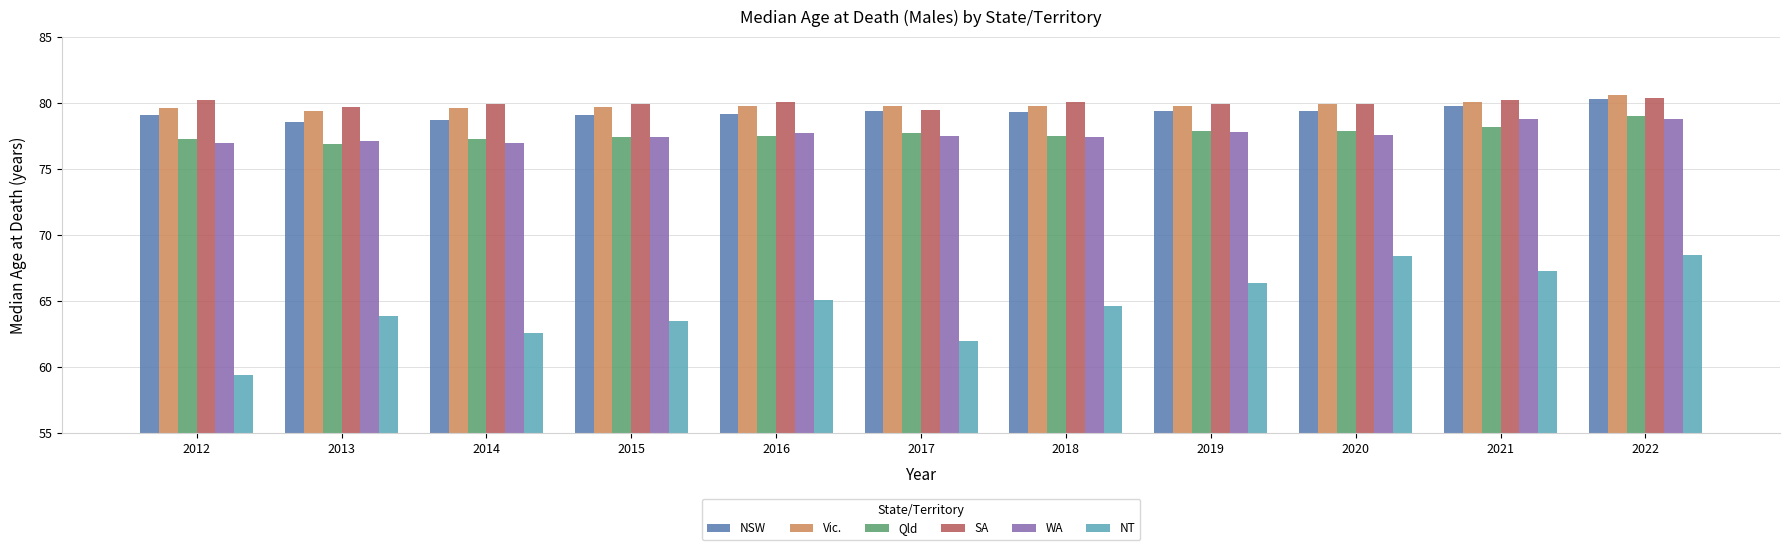

What is the sum of all Qld values?

854.6